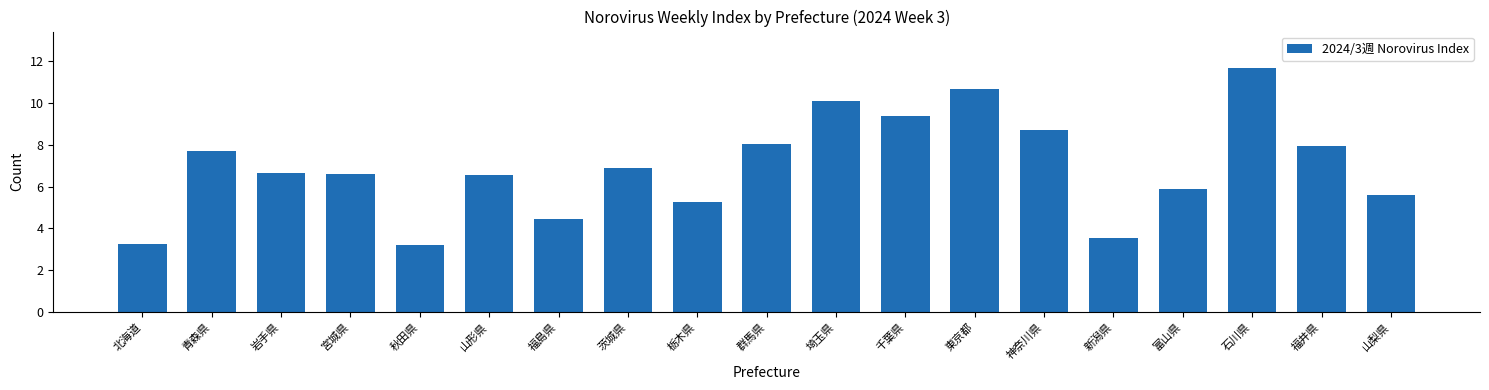

Reading left to right, list all the values displayed in this chart.

3.2	7.7	6.7	6.6	3.2	6.5	4.4	6.9	5.3	8.0	10.1	9.4	10.7	8.7	3.5	5.9	11.7	7.9	5.6